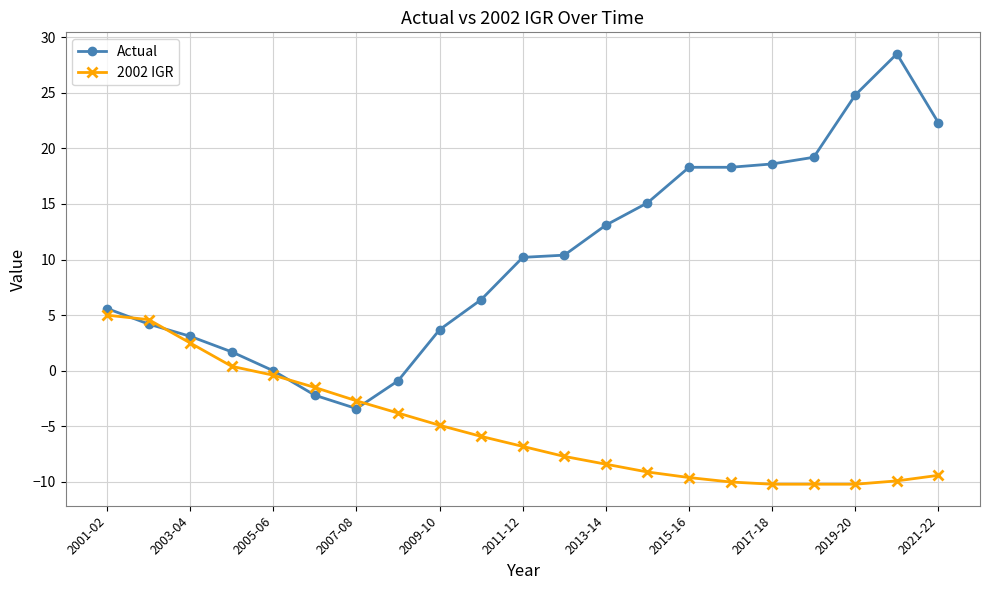

Which series has the largest total across all categories?

Actual